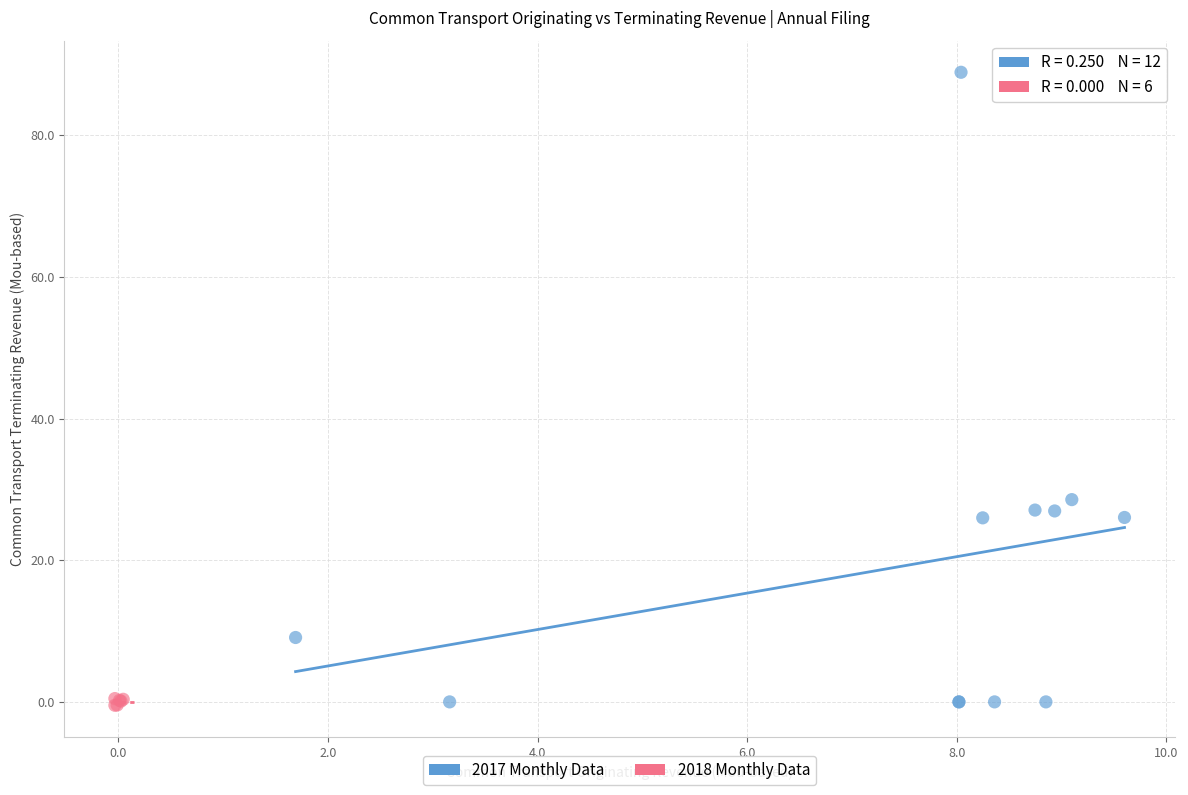

Which series contains the highest Y value?

2017 Monthly Data